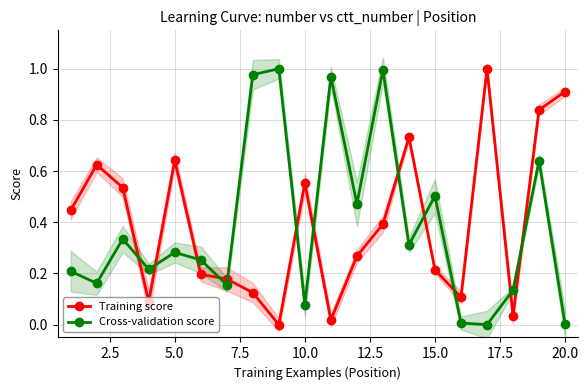

Which series ends up on top after the final intersection of Cross-validation score and Training score?

Training score